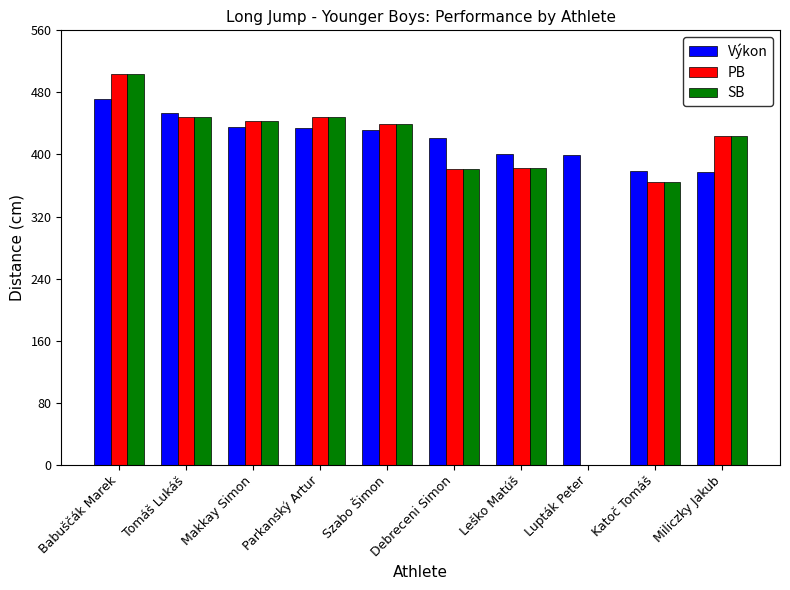

At which category is the sum across all series the highest?

Babuščák Marek